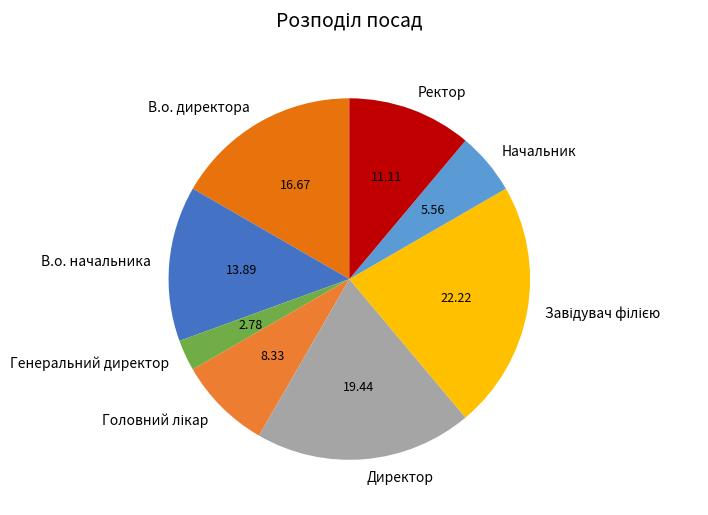

Does Ректор represent more than half of the total?

No